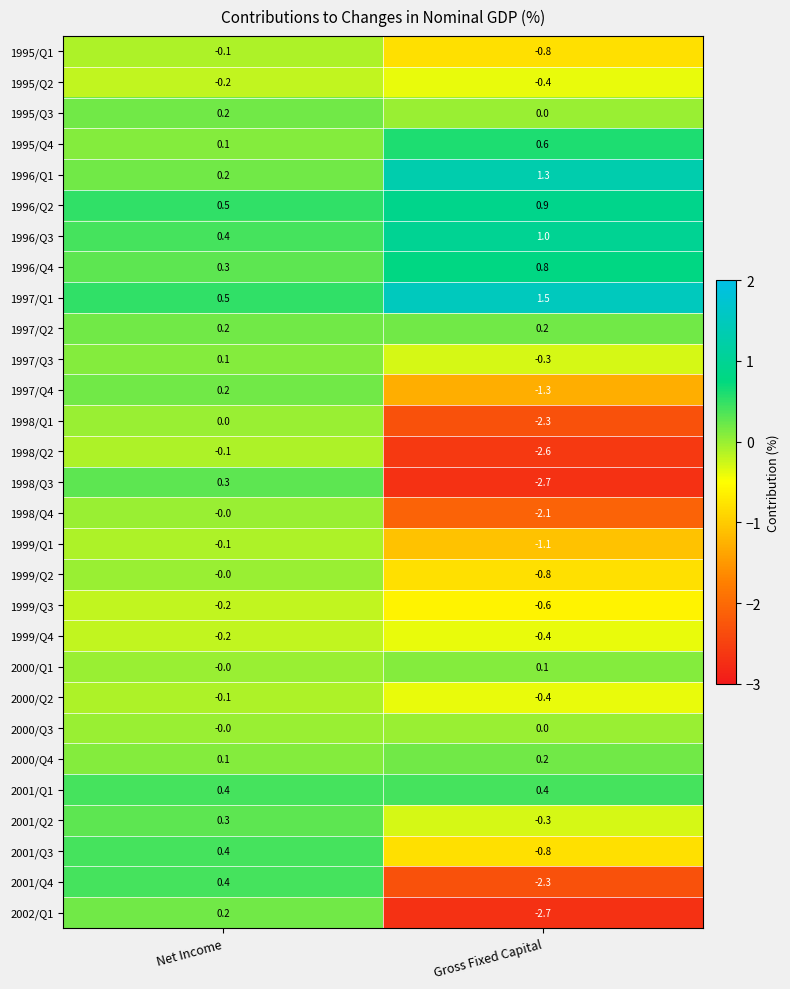

Which label corresponds to the largest value in the chart?

Gross Fixed Capital